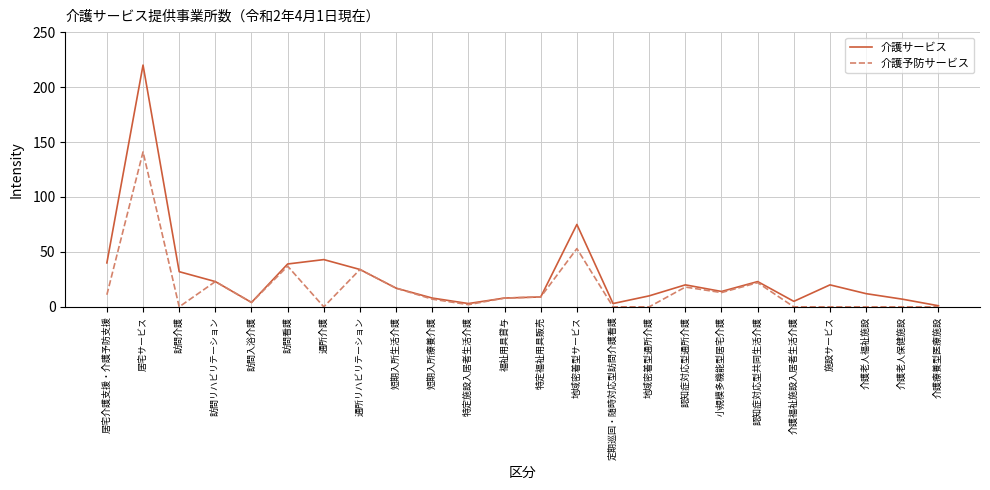

The value of 介護サービス at 介護療養型医療施設 is 1. True or false?

True